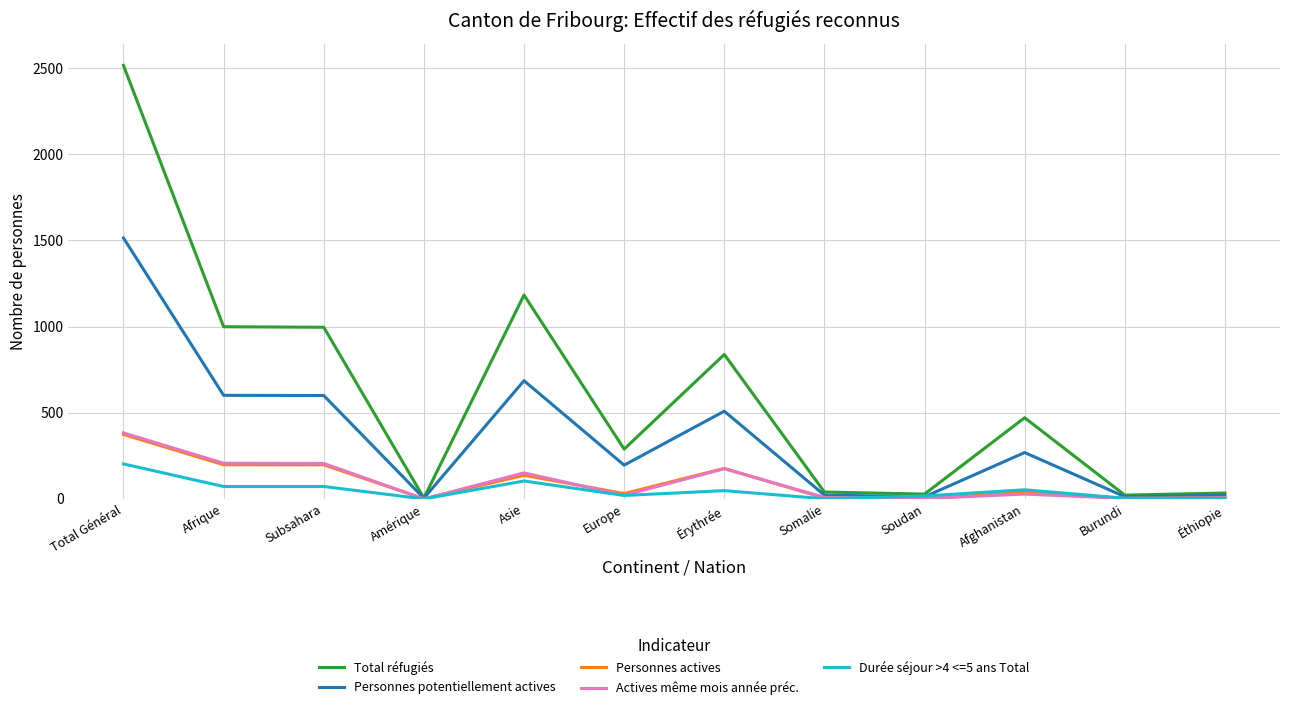

What is the difference between the maximum and minimum values in the Personnes actives series?

373